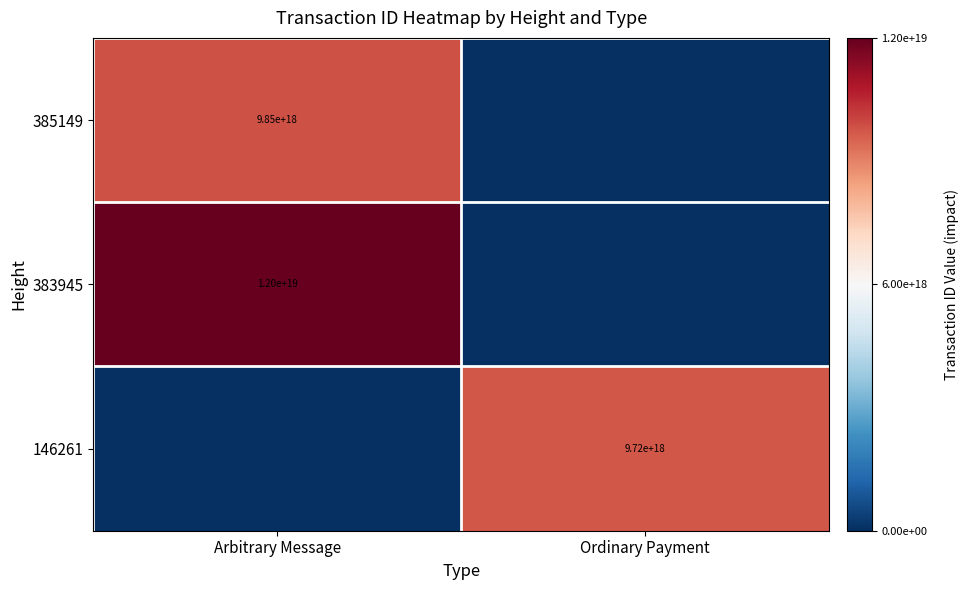

The value of 385149 at Arbitrary Message is 9850000000000000000. True or false?

True